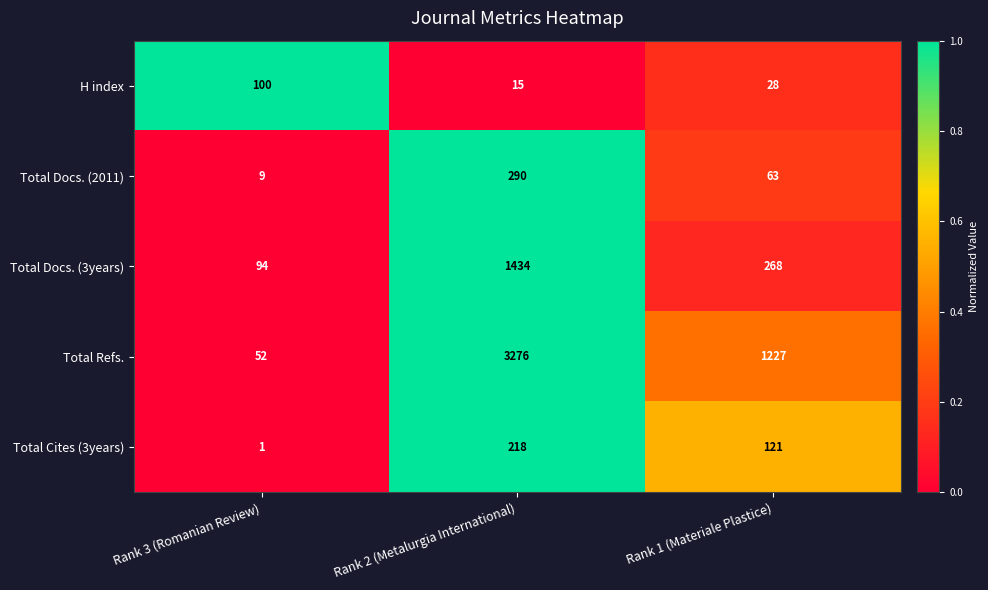

Reading left to right, list all the values displayed in this chart.

H index: 100	15	28
Total Docs. (2011): 9	290	63
Total Docs. (3years): 94	1434	268
Total Refs.: 52	3276	1227
Total Cites (3years): 1	218	121